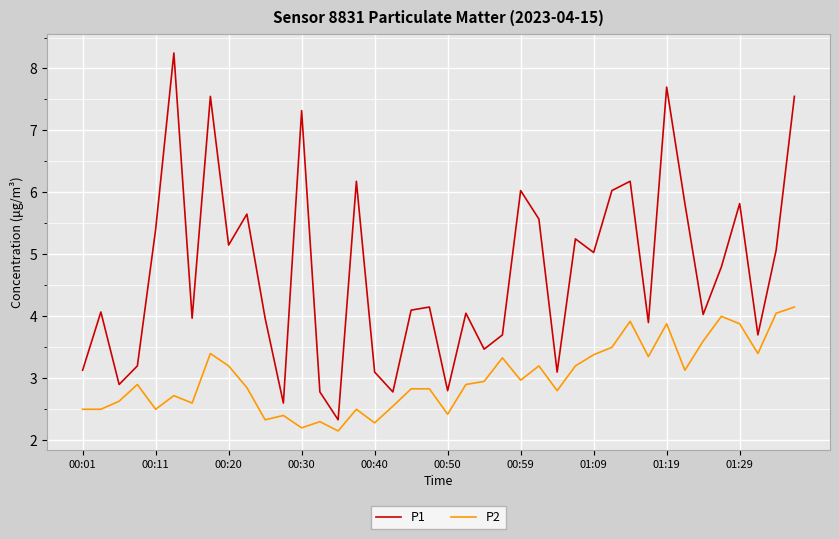

What is the maximum value for P2?

4.2